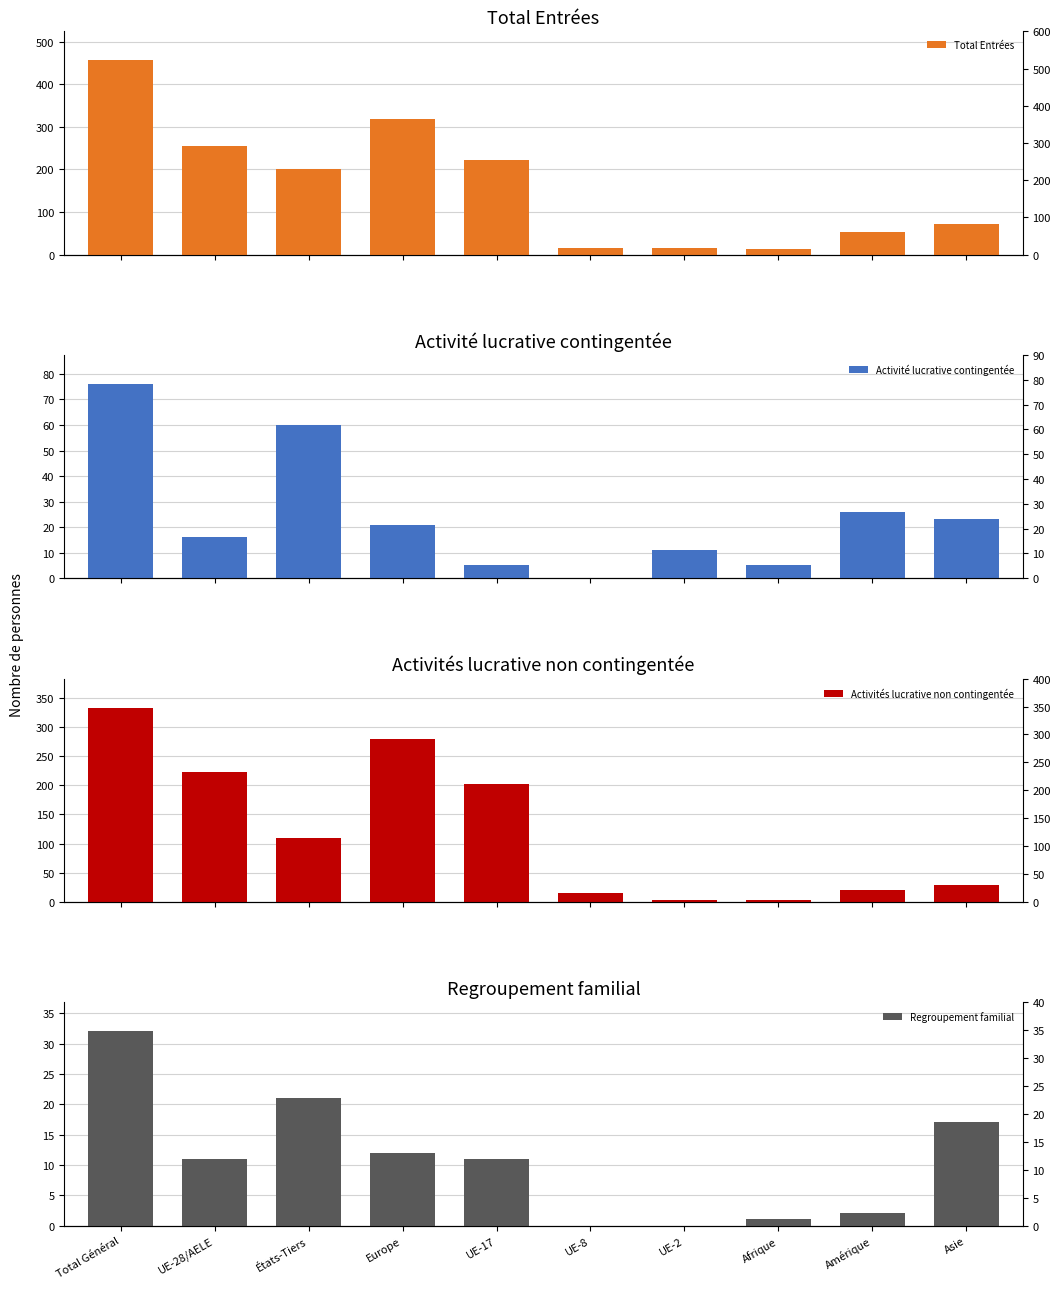

What is the total value across all series at UE-2?

30